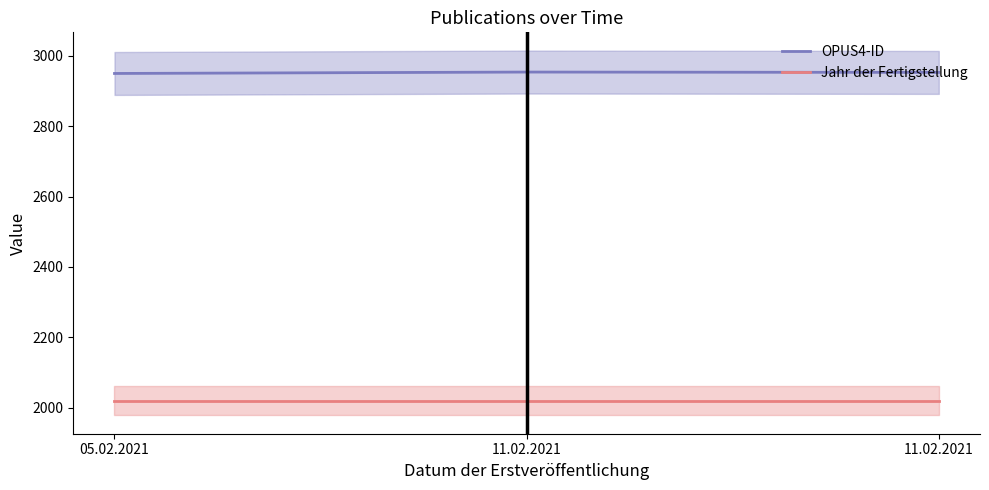

Is the value of Jahr der Fertigstellung at 11.02.2021 greater than the value of OPUS4-ID at 11.02.2021?

No